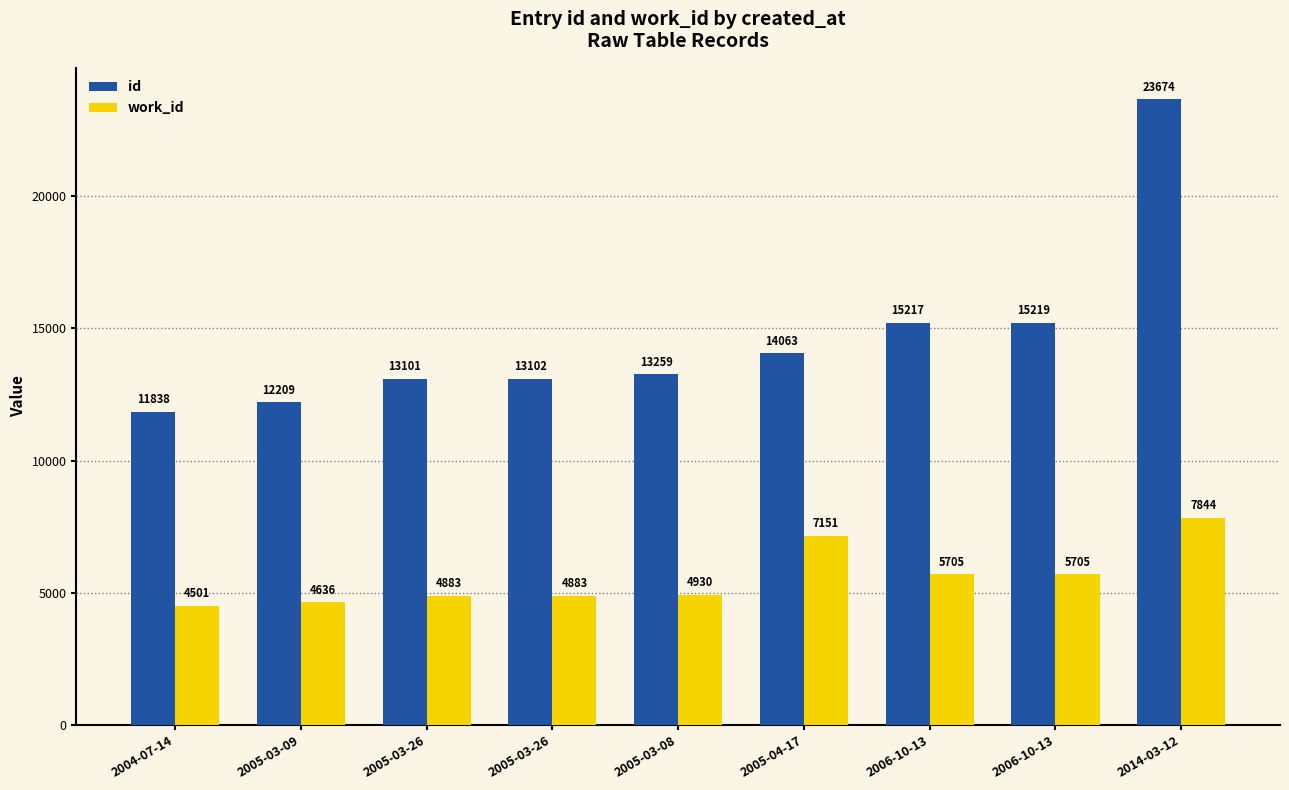

At which category is the sum across all series the highest?

2014-03-12